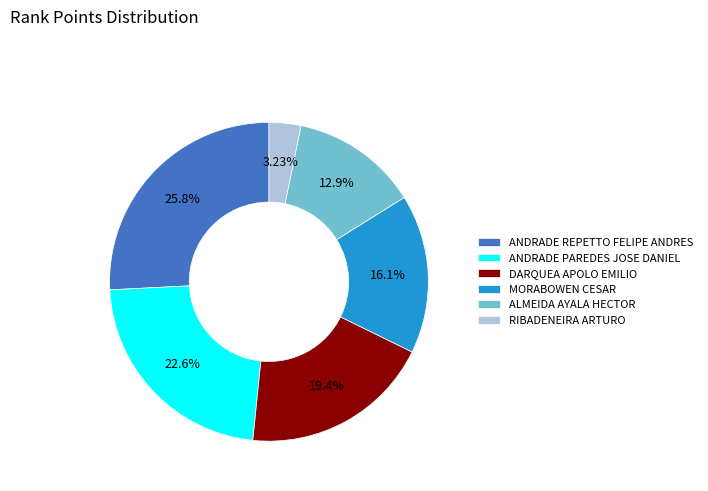

How many segments does this pie chart have?

6